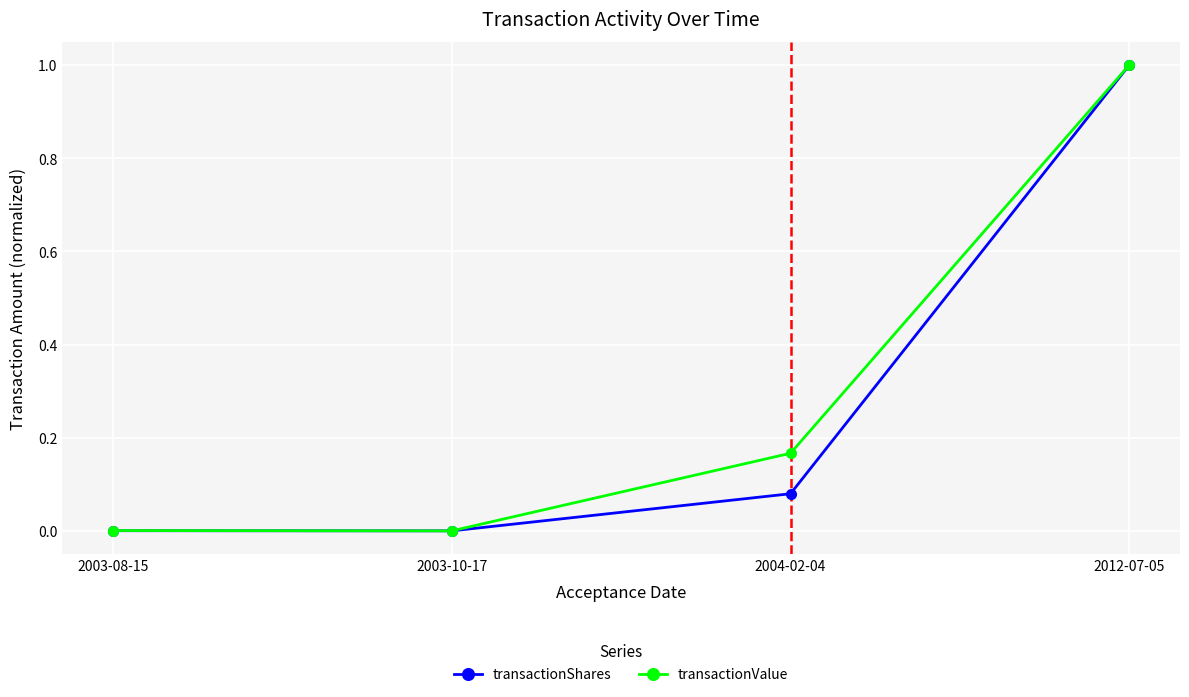

What position from the left is 2003-10-17?

2